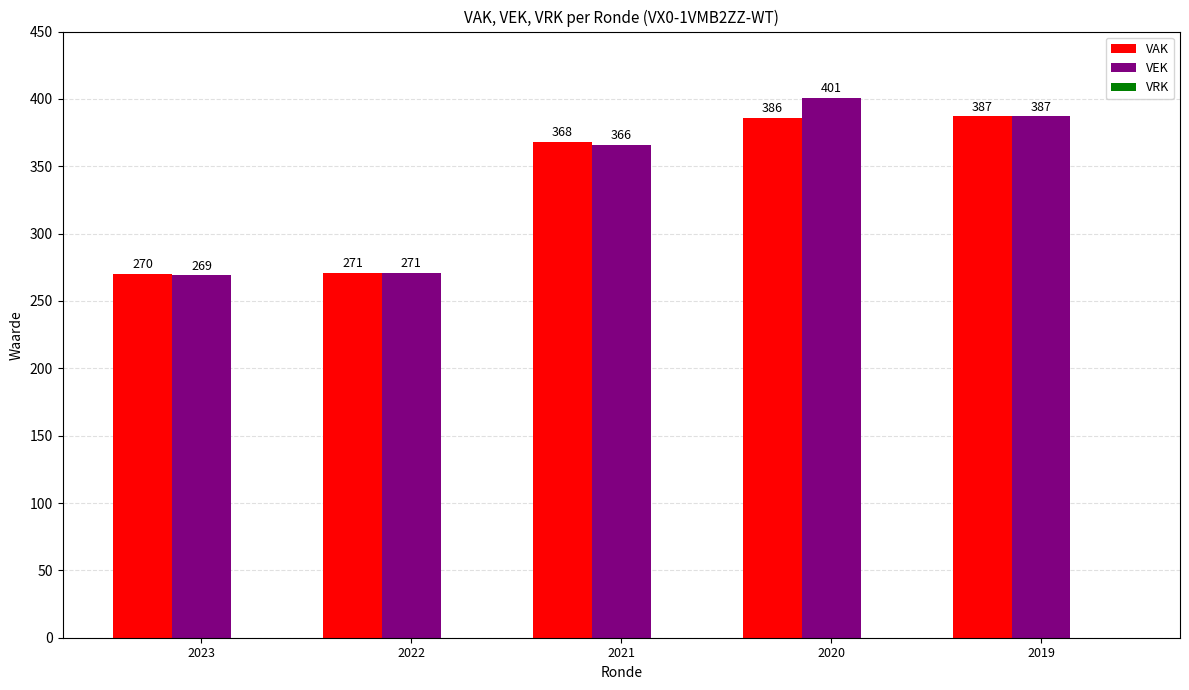

What is the sum of the VEK values at 2022 and 2019?

658